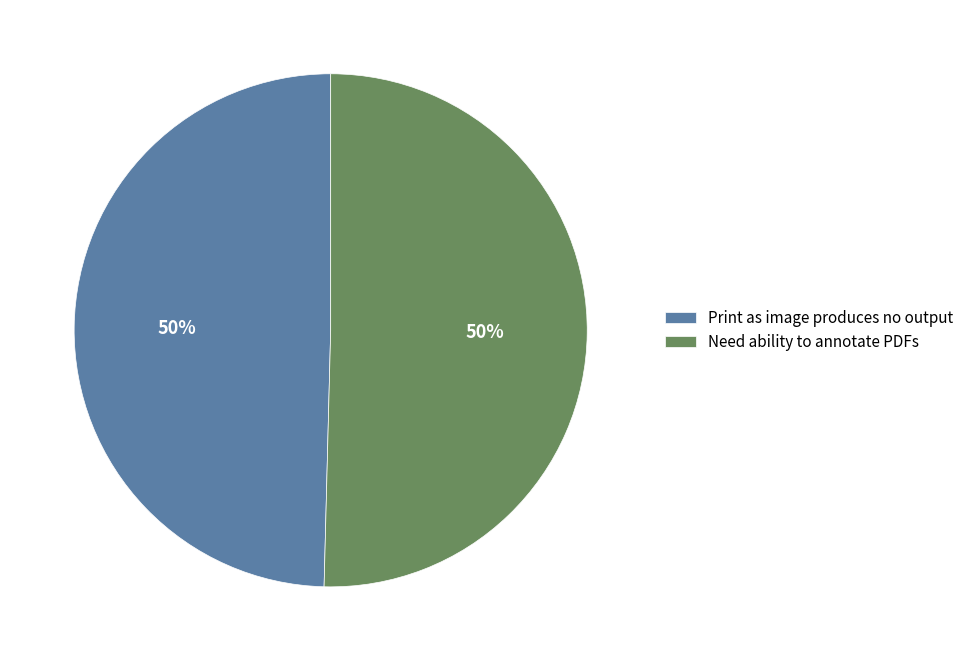

To the nearest percent, what is the combined percentage of Need ability to annotate PDFs and Print as image produces no output?

100%